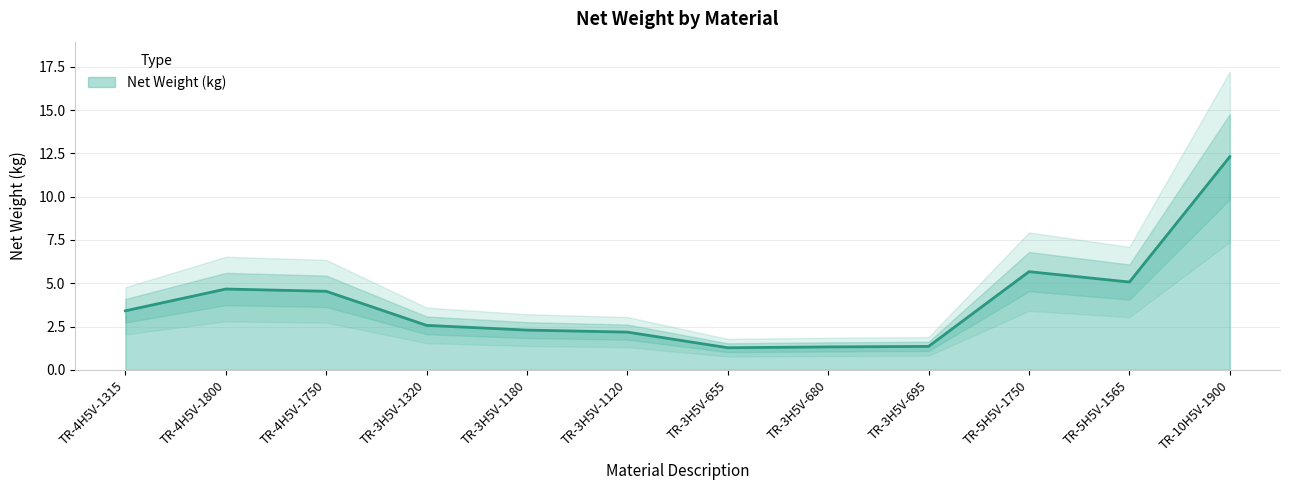

What is the difference between the values at TR-3H5V-1120 and TR-5H5V-1565?

2.9